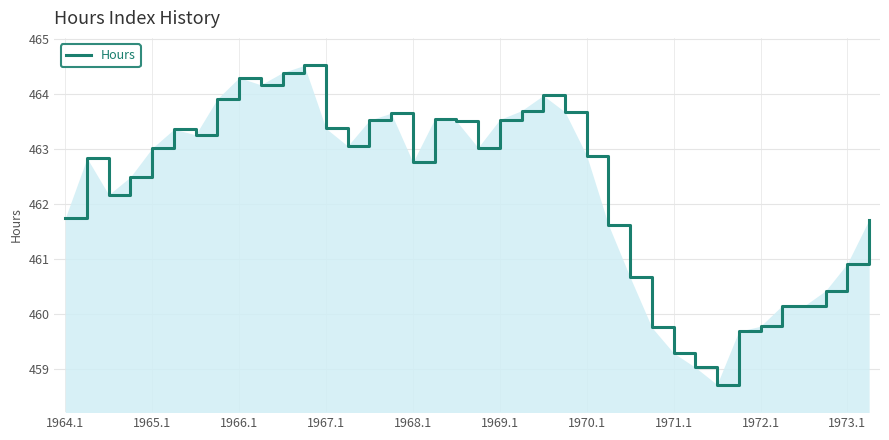

What is the greatest value displayed?

464.5